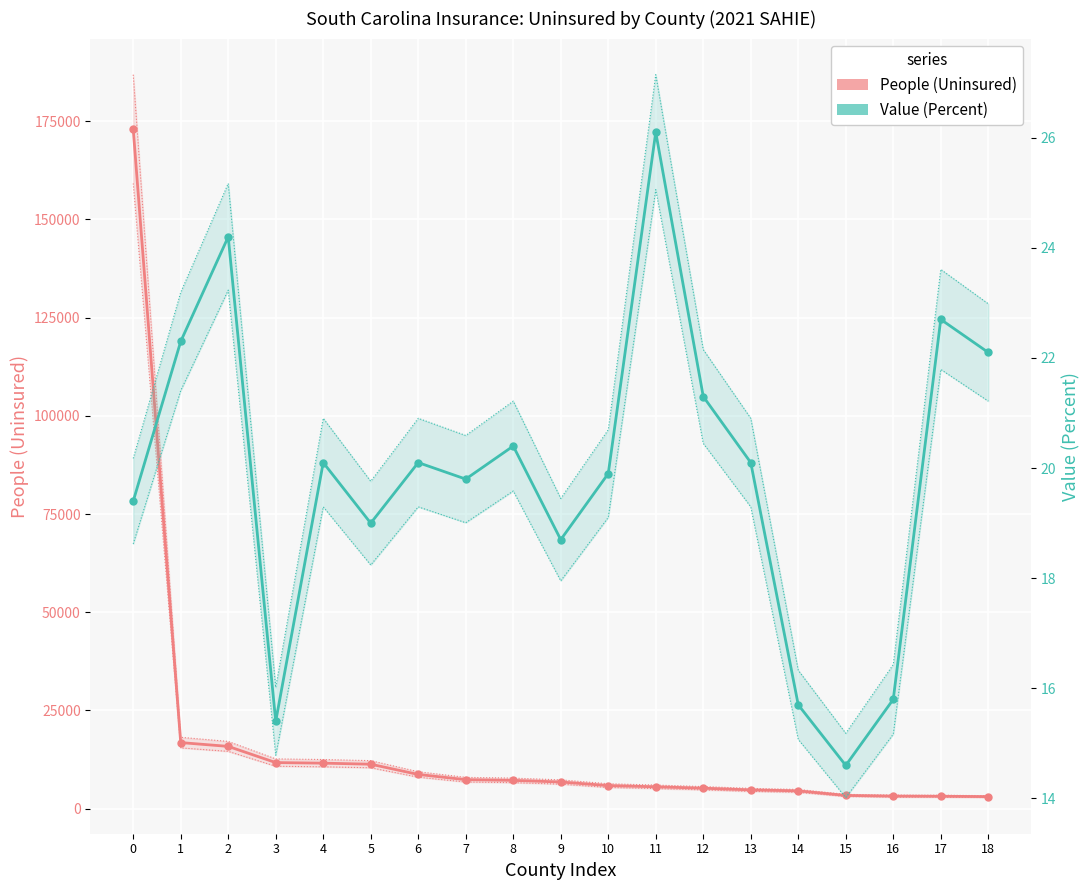

Which series has the largest range (max minus min)?

People (Uninsured)